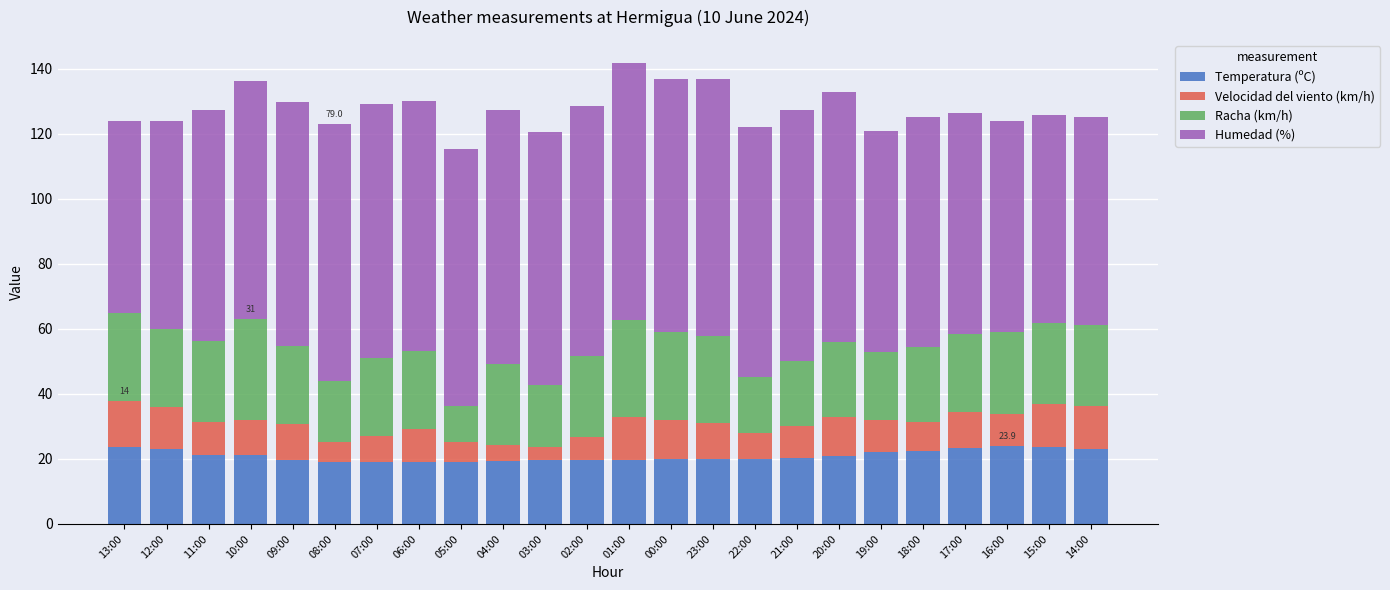

Does the chart contain stacked bars?

Yes